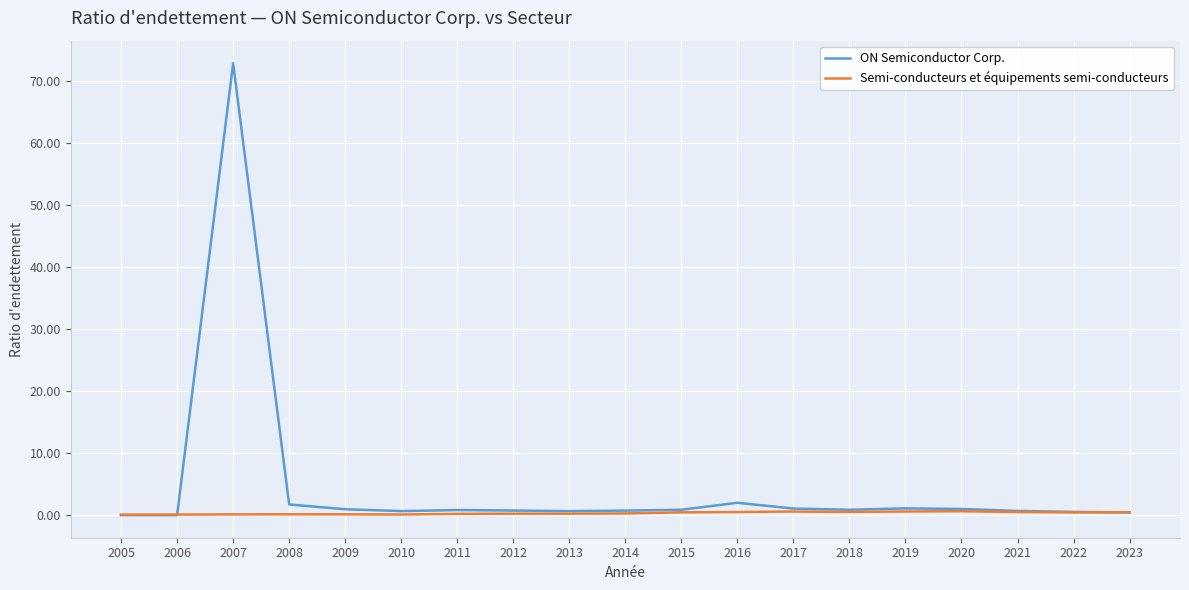

Which series has the widest spread of values?

ON Semiconductor Corp.